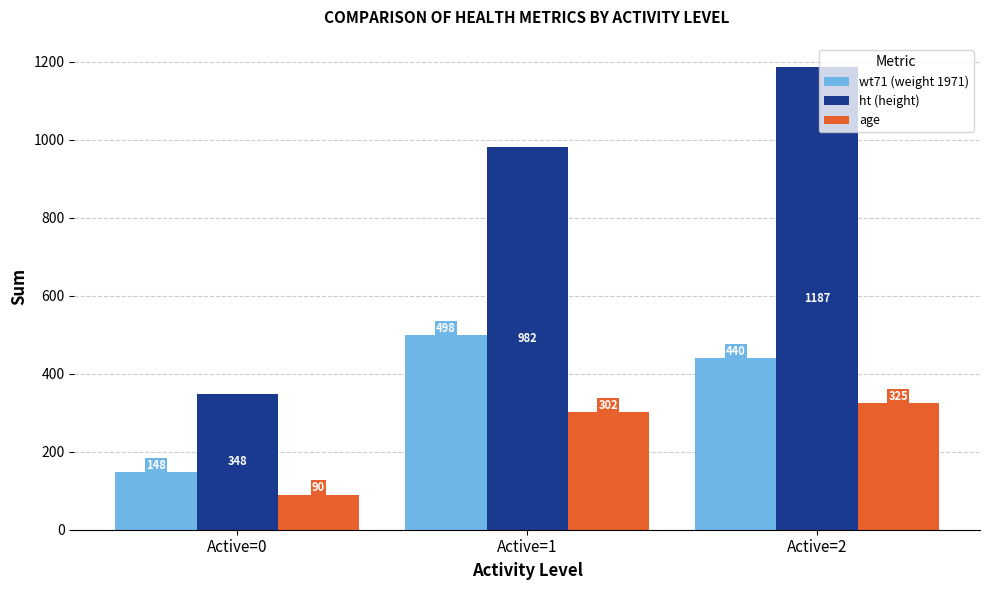

At which category is the sum across all series the highest?

Active=2